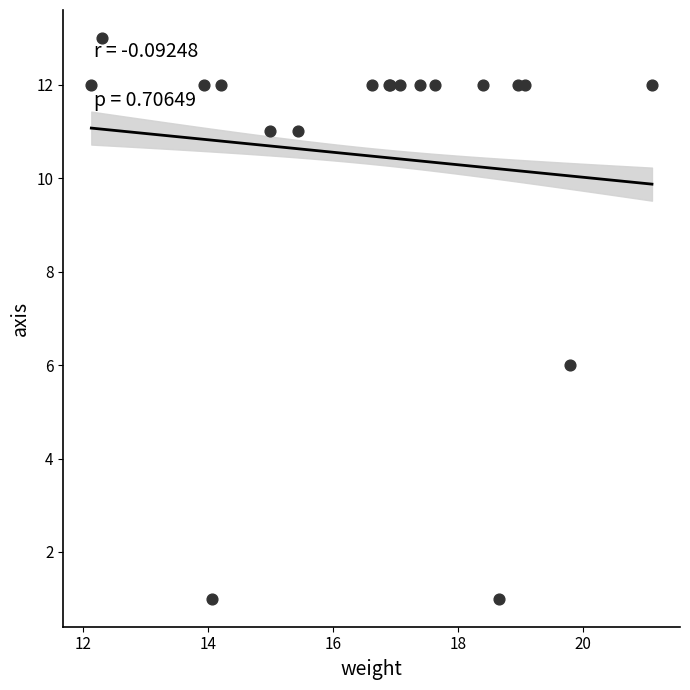

What Y value in the scatter plot is closest to 7?

6